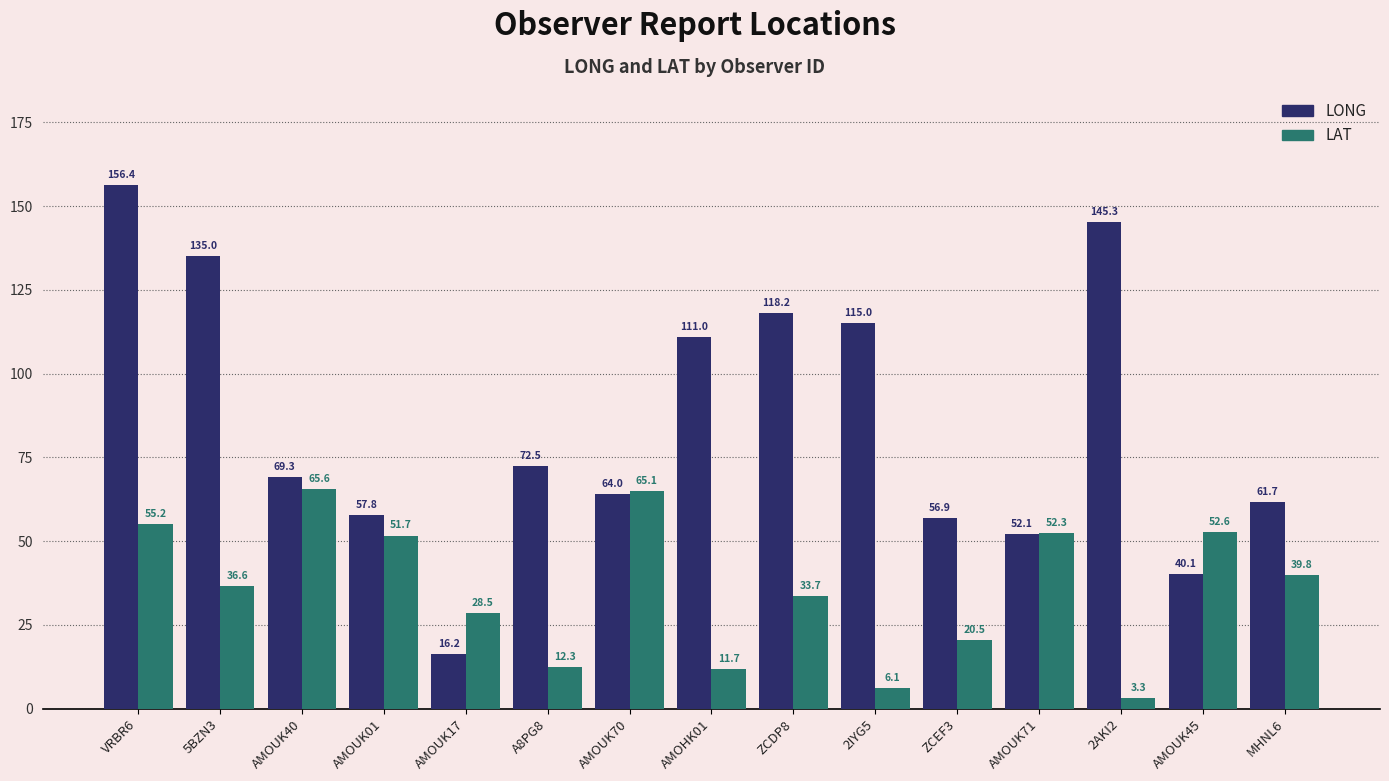

What is the value of the LAT bar at the 4th from the left?

51.7